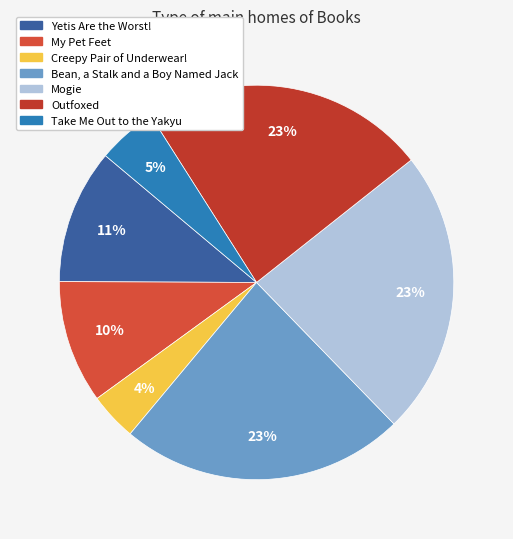

Is Mogie the majority of the pie?

No